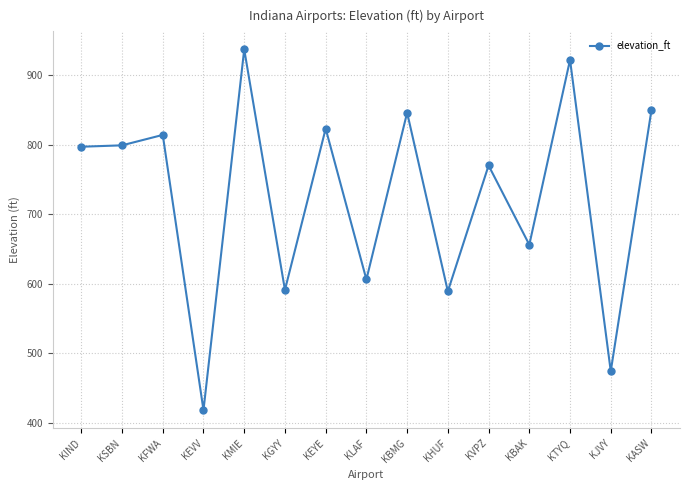

What is the difference between the values at KASW and KIND?

53